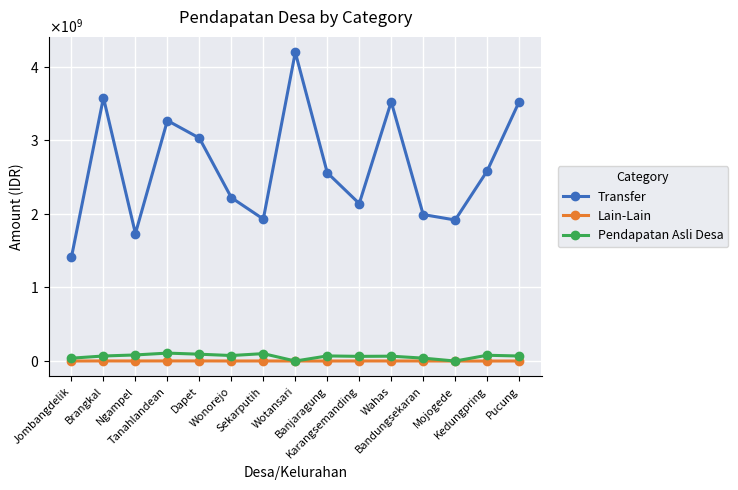

Which series has the widest spread of values?

Transfer